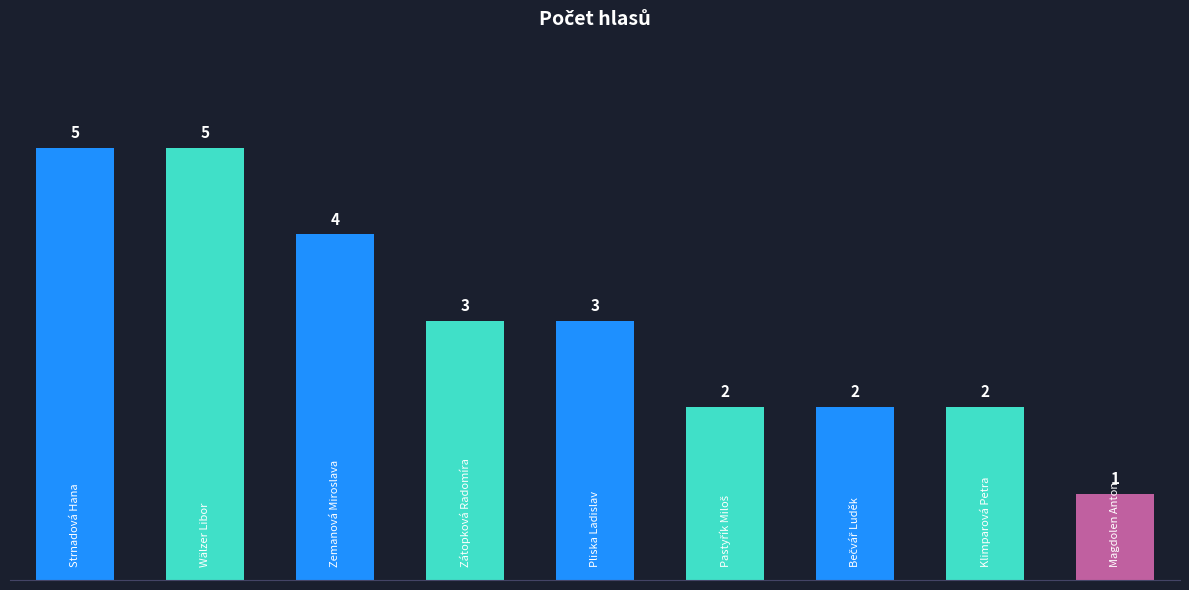

What is the difference between the maximum and minimum values?

4